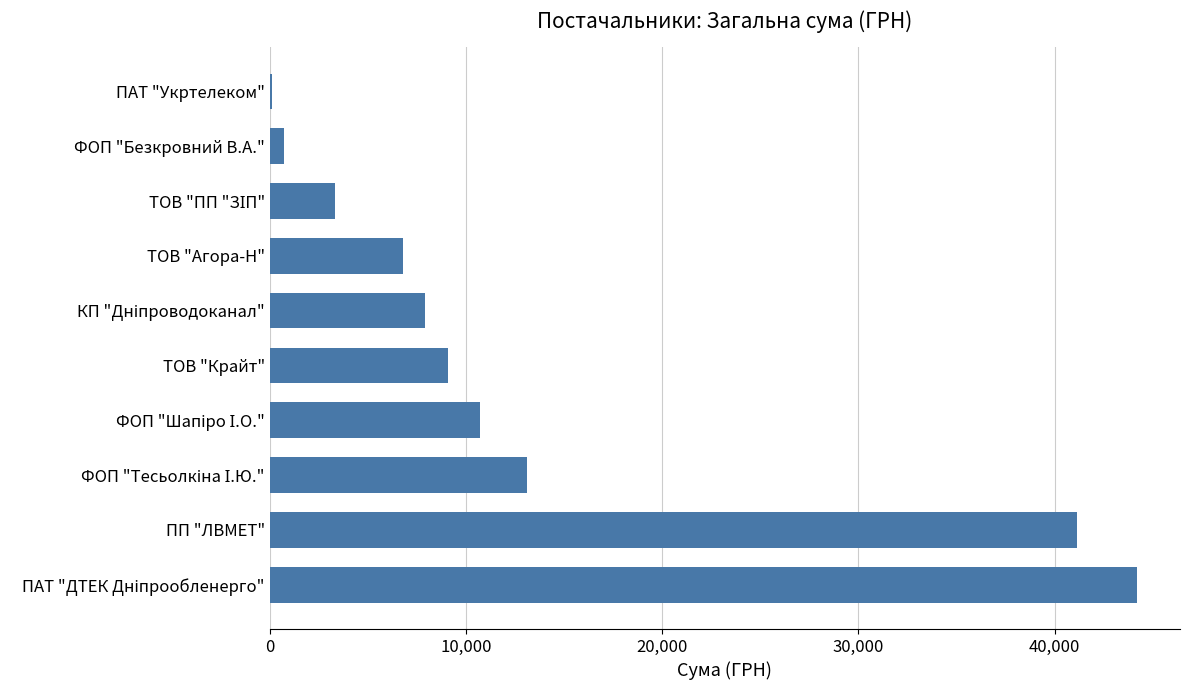

What is the sum of all values?

137124.8